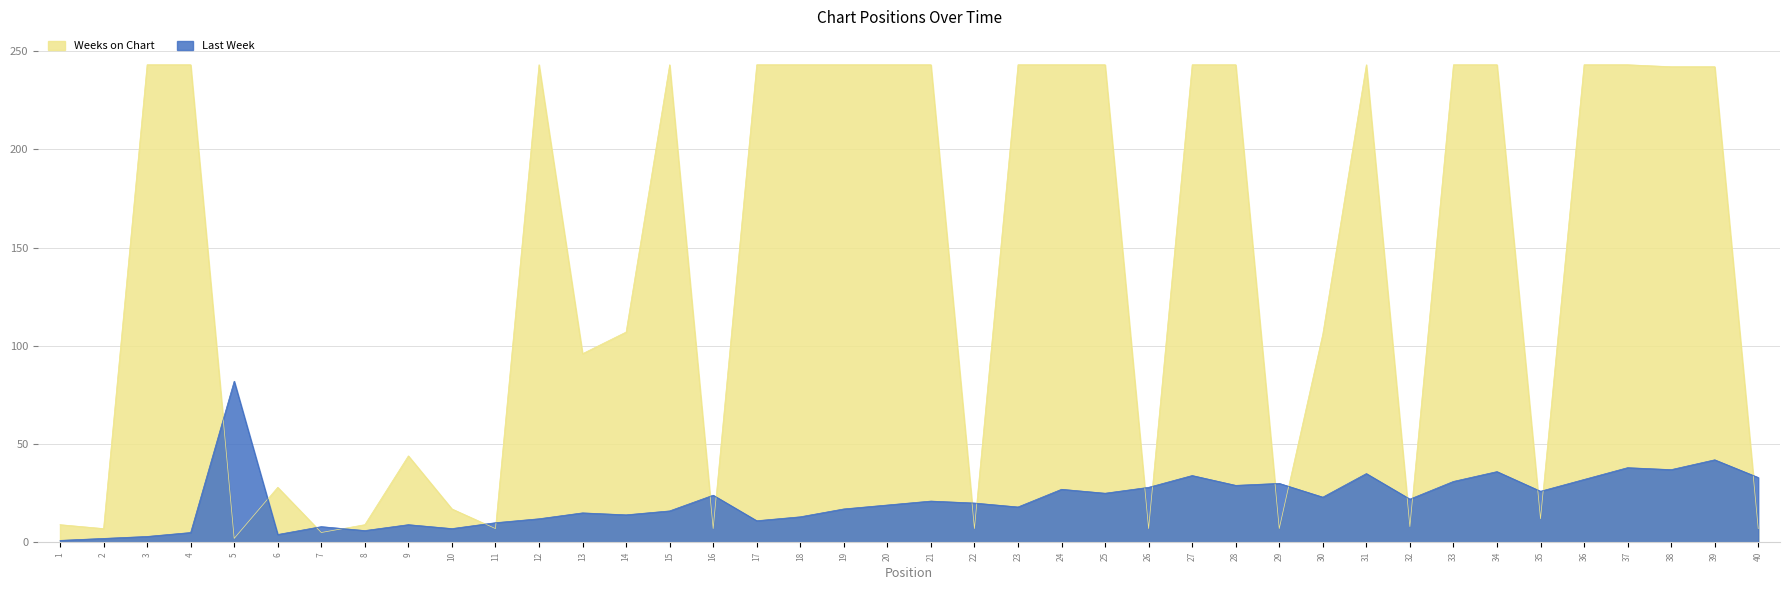

Which series changed the most between 19 and 27?

Last Week